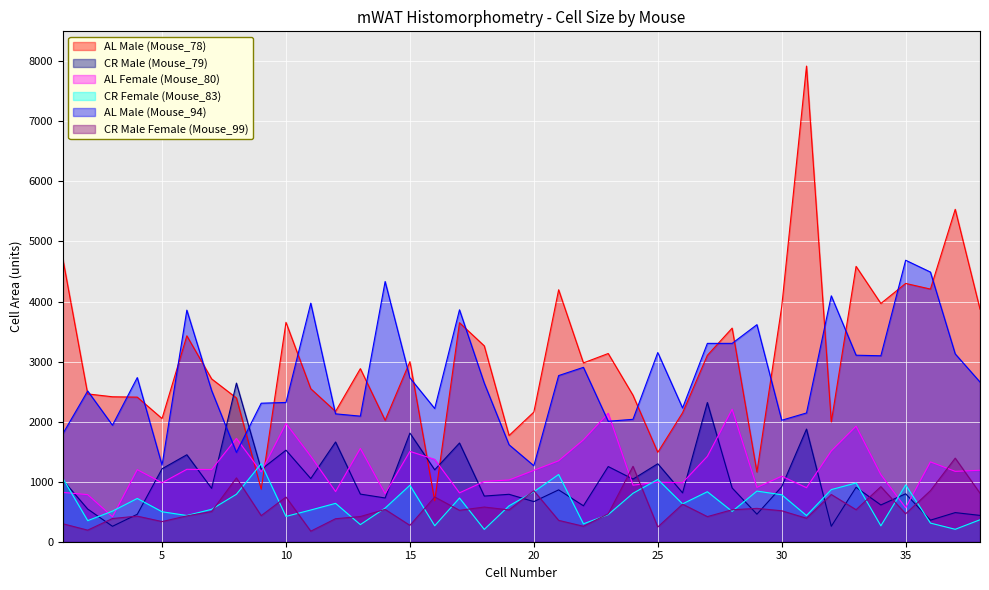

Which category has the highest value across all series?

31